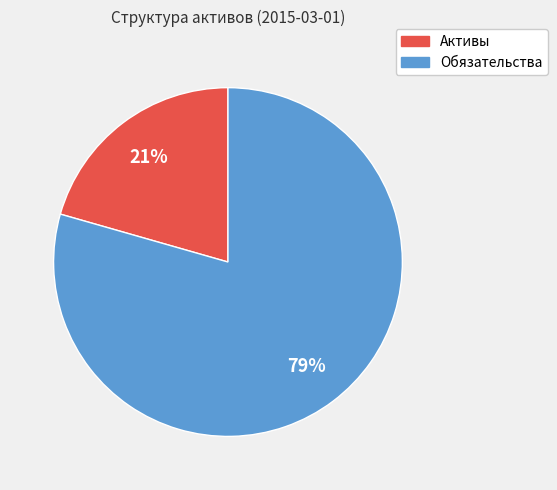

Rank the categories by value from lowest to highest.

Активы, Обязательства